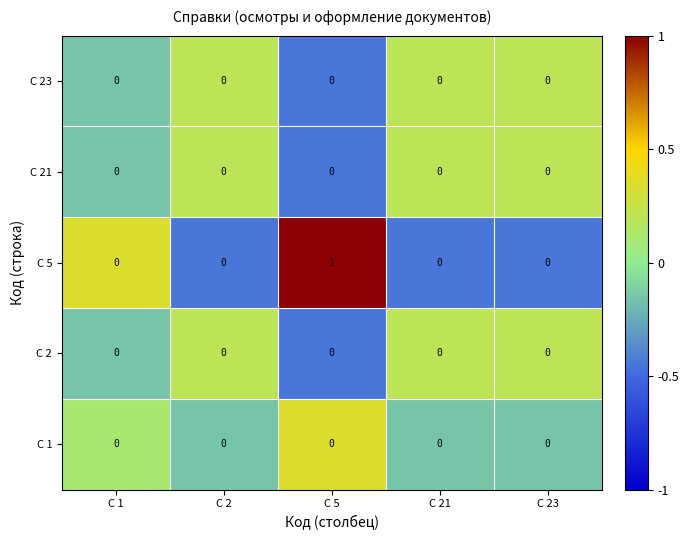

Is it true that С 2 equals 0 at С 2?

True